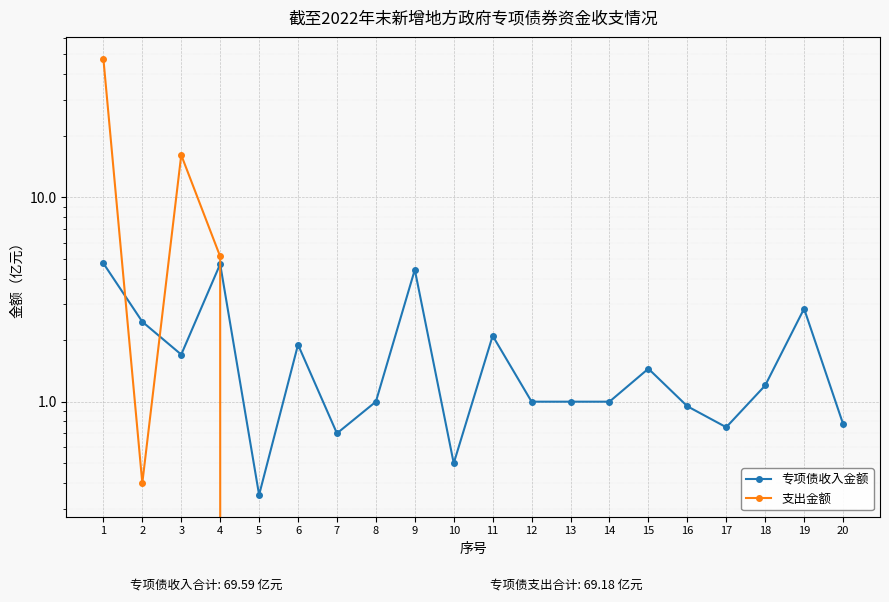

Rank the series by their maximum value, from lowest to highest.

专项债收入金额, 支出金额